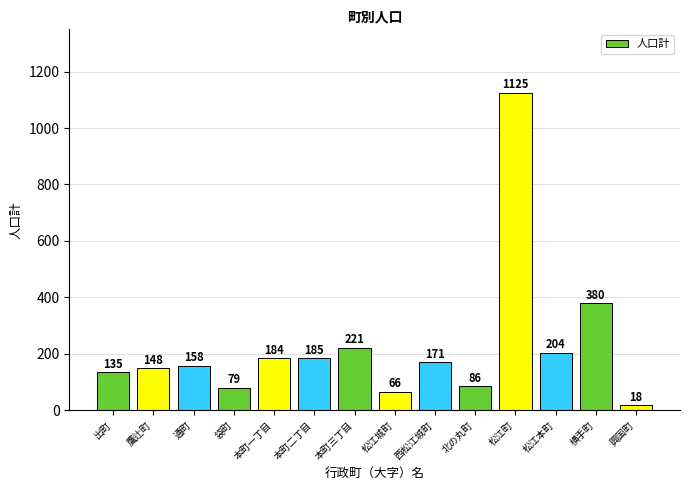

What is the maximum value shown in the chart?

1125